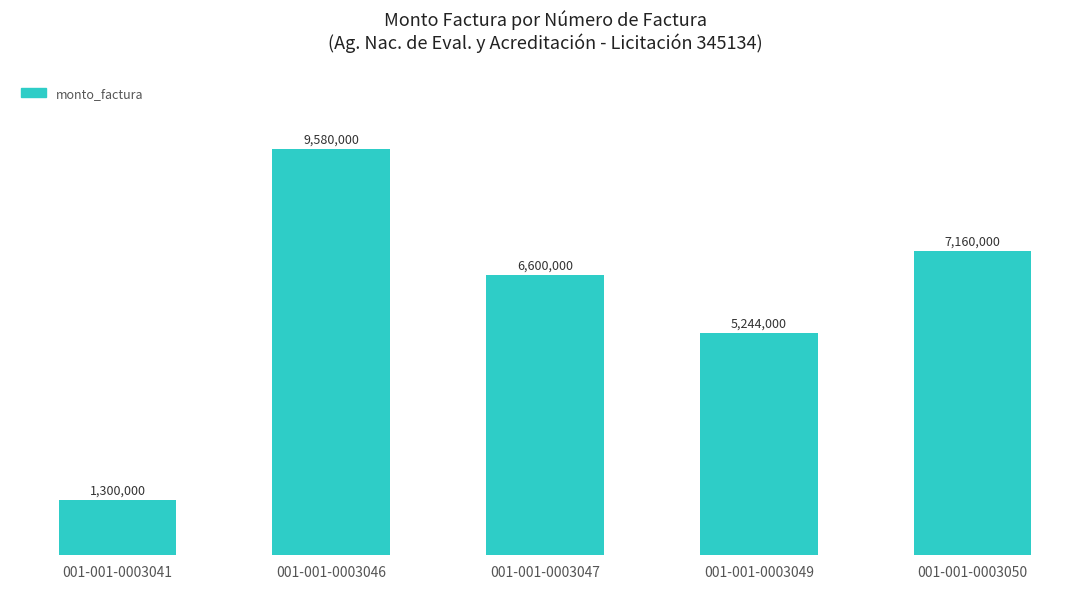

Between 001-001-0003041 and 001-001-0003047, which is larger?

001-001-0003047